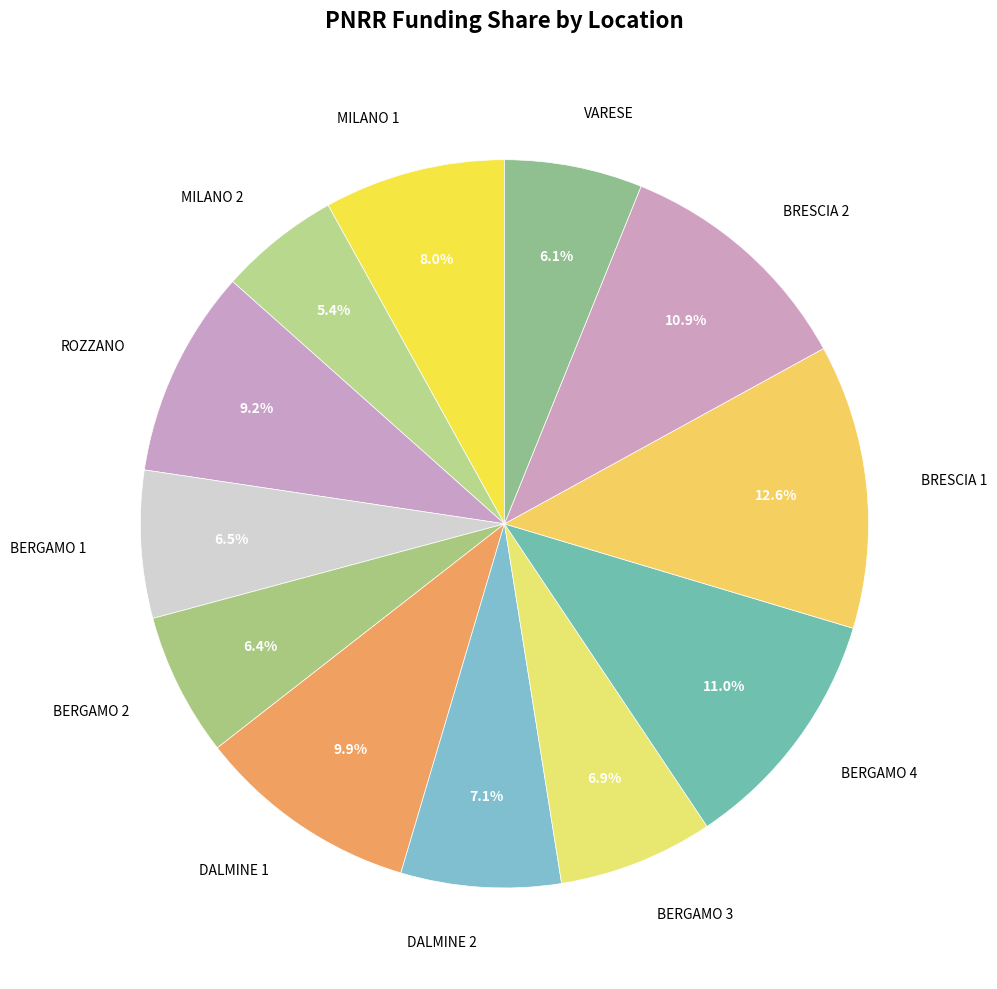

Count the number of slices in the pie.

12